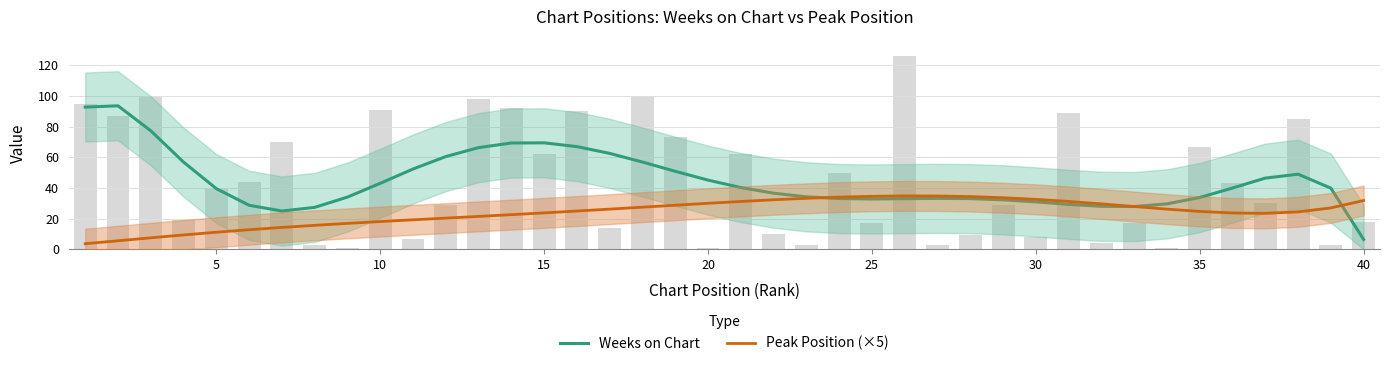

The Peak Position (×5) series shows 23.5 at 10. True or false?

False